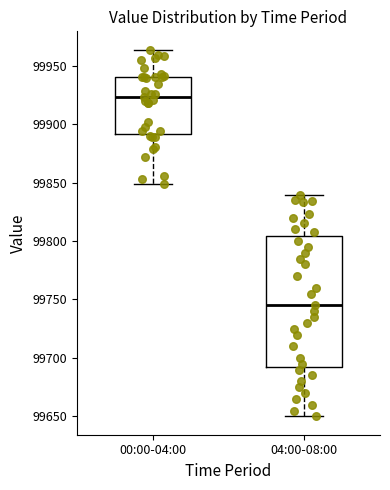

Comparing the boxes themselves (not the whiskers), which one is the tallest?

04:00-08:00